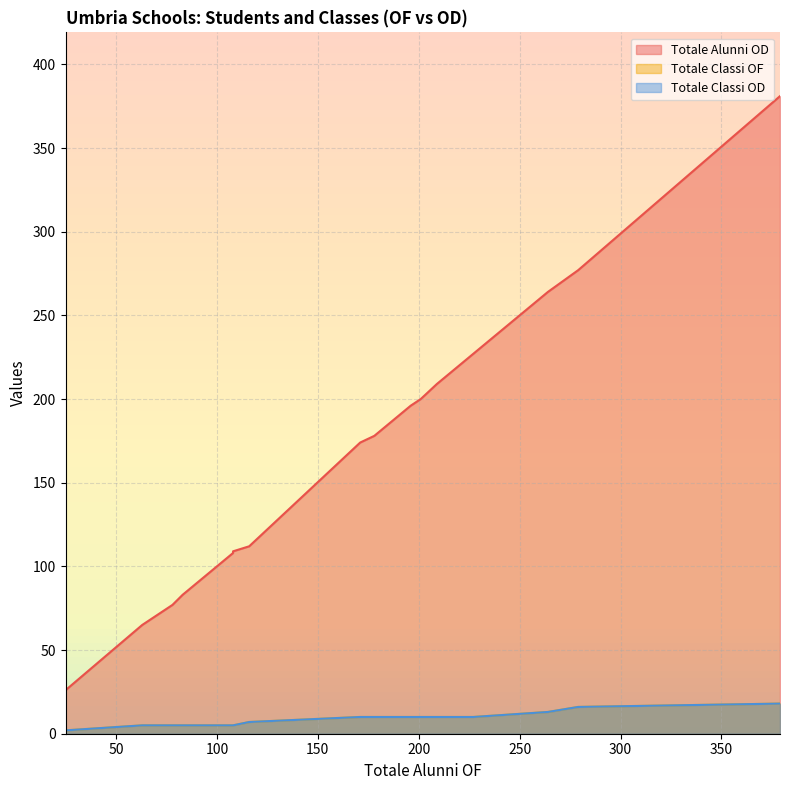

True or false: Totale Classi OF and Totale Alunni OD cross at least once.

False